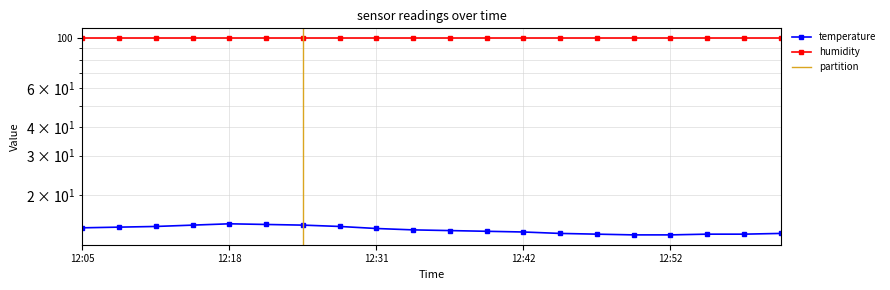

List the labels in order of value, smallest first.

12:49, 12:52, 12:47, 12:54, 12:59, 12:44, 13:02, 12:42, 12:39, 12:37, 12:34, 12:31, 12:05, 12:11, 12:13, 12:26, 12:16, 12:23, 12:21, 12:18